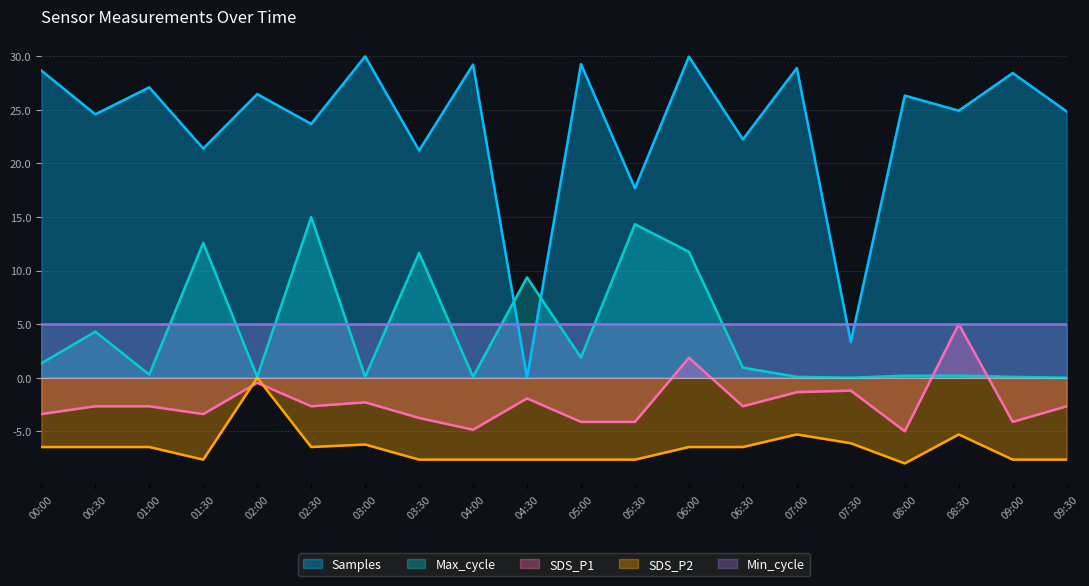

Which series has the largest total across all categories?

Samples